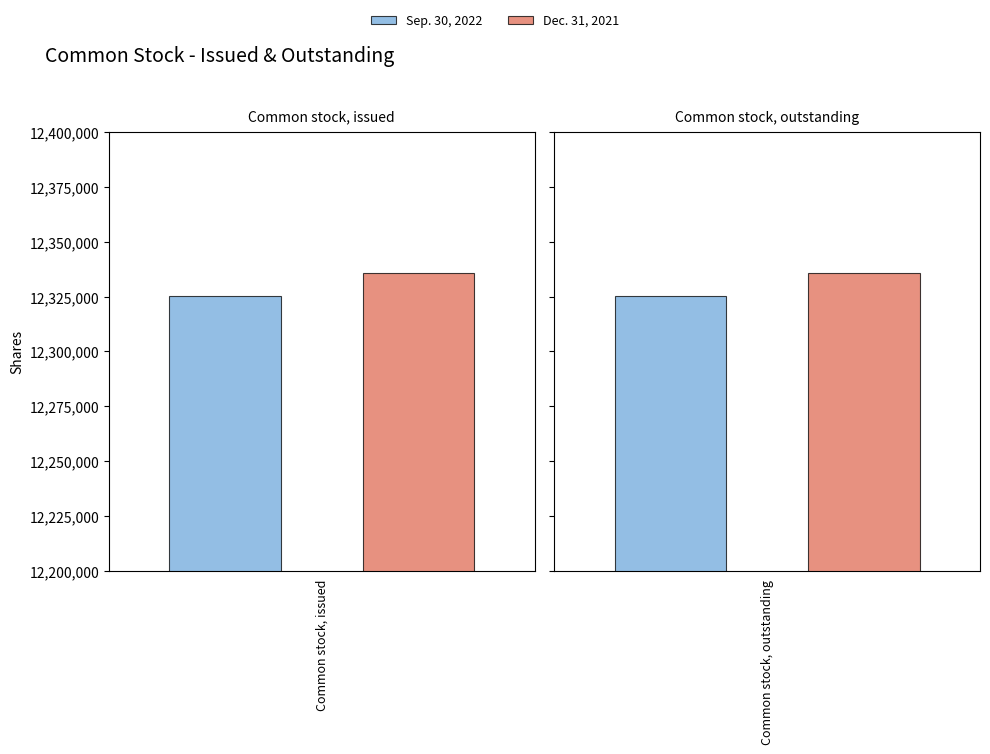

How many bars are there in total?

4